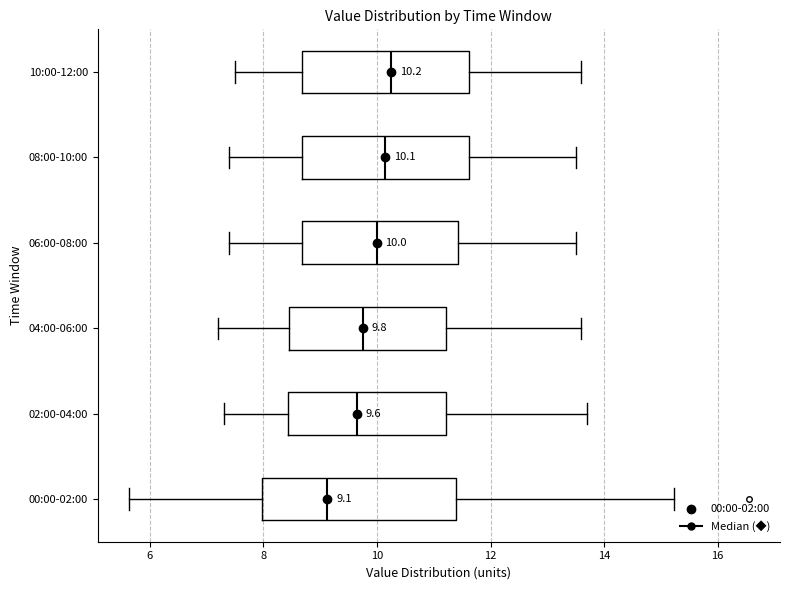

Comparing the boxes themselves (not the whiskers), which one is the widest?

00:00-02:00